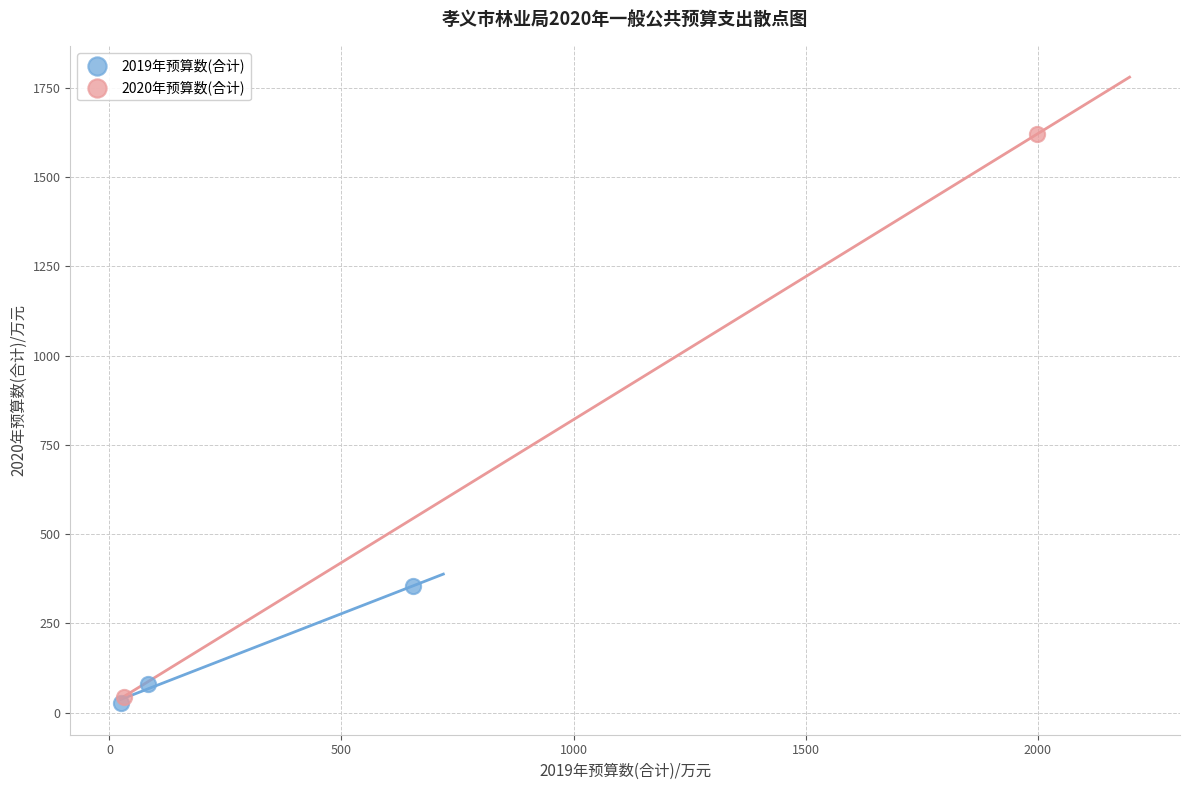

What are all the series names shown in the legend?

2019年预算数(合计), 2020年预算数(合计)